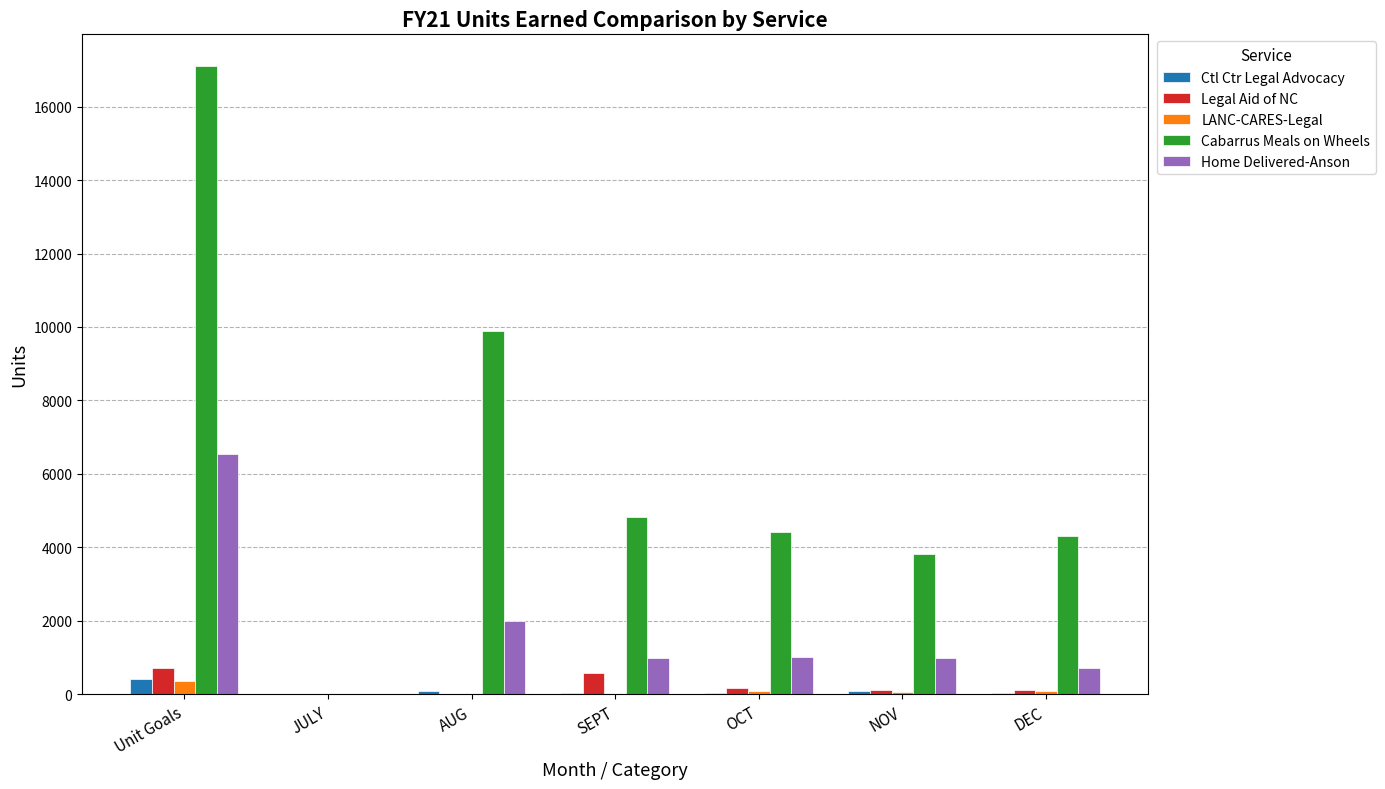

Are the bars grouped side by side (vs. stacked)?

Yes